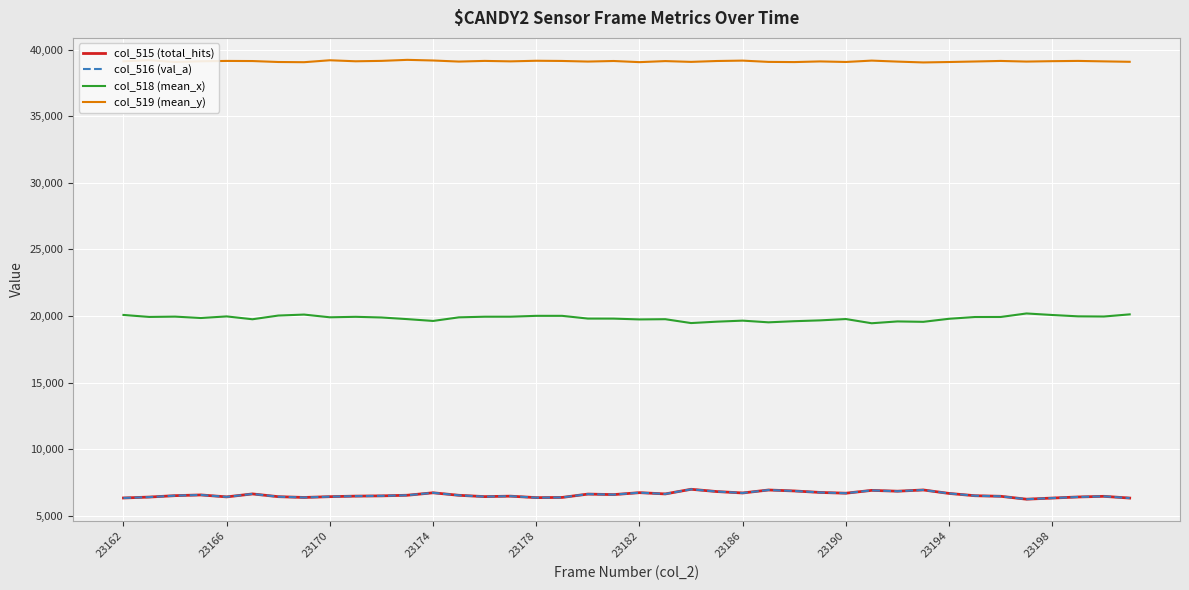

Does the chart display data point markers on the line(s)?

No